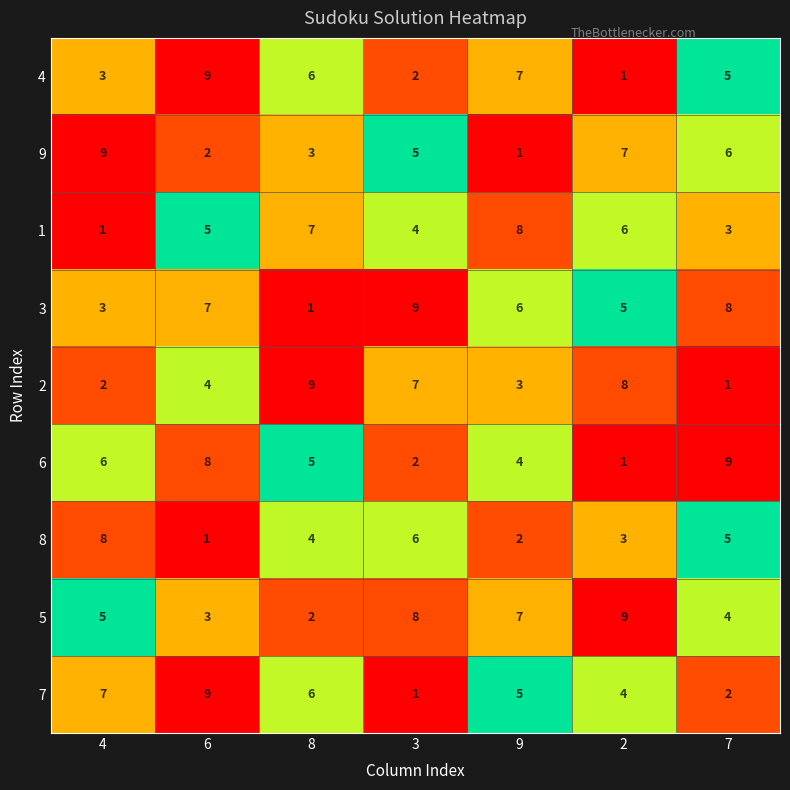

What is the total value across all series at 7?

43